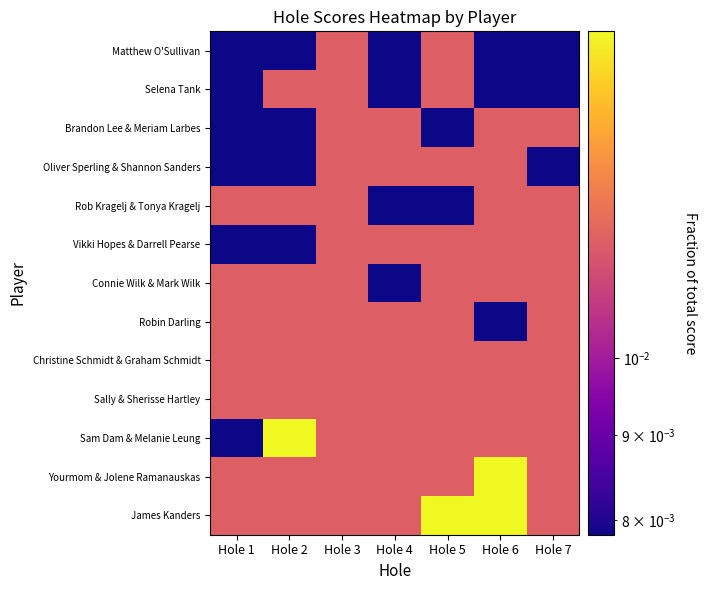

What is the total value across all series at Hole 5?

0.1